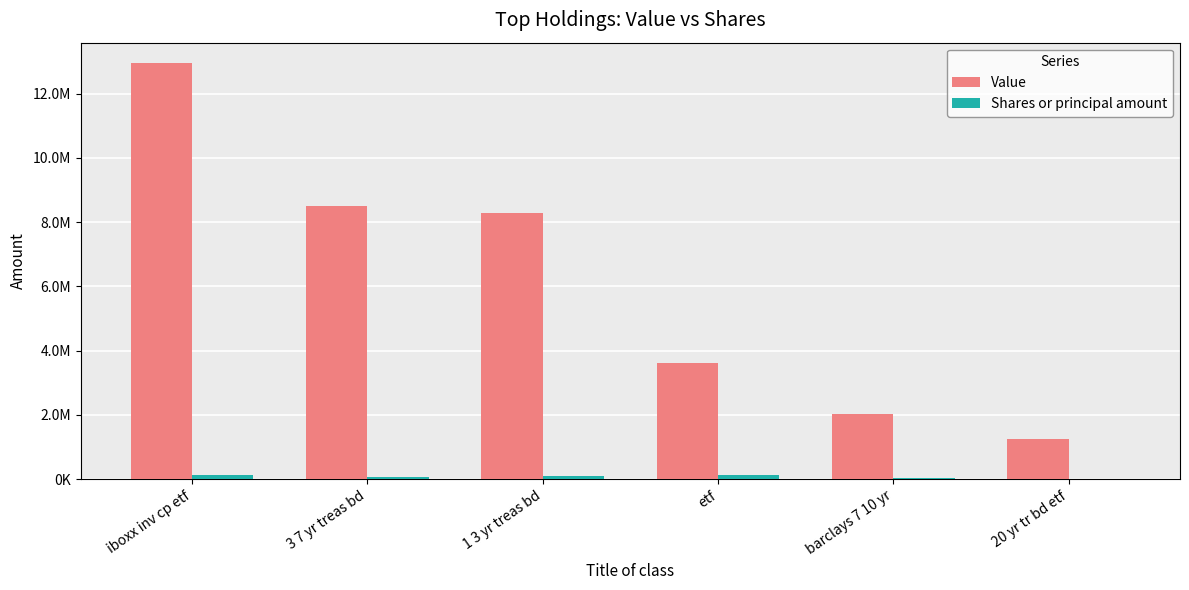

Is it true that Shares or principal amount equals 125521 at 3 7 yr treas bd?

False